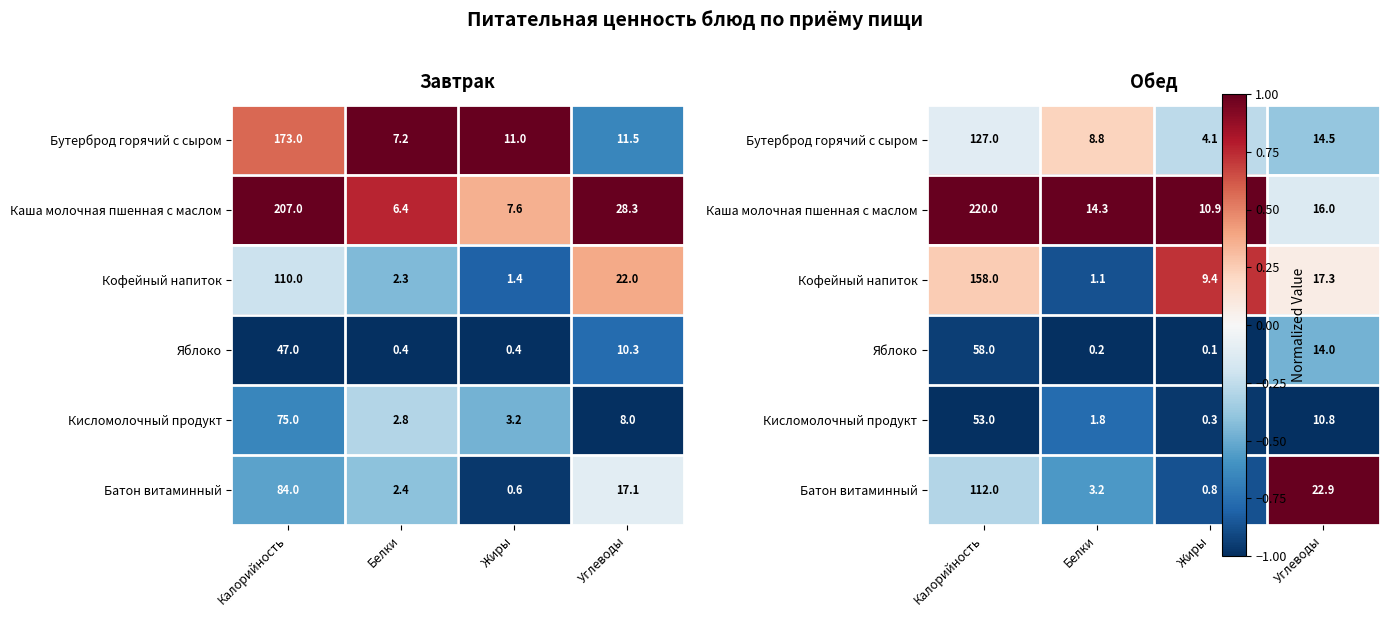

At which category is the sum across all series the highest?

Углеводы